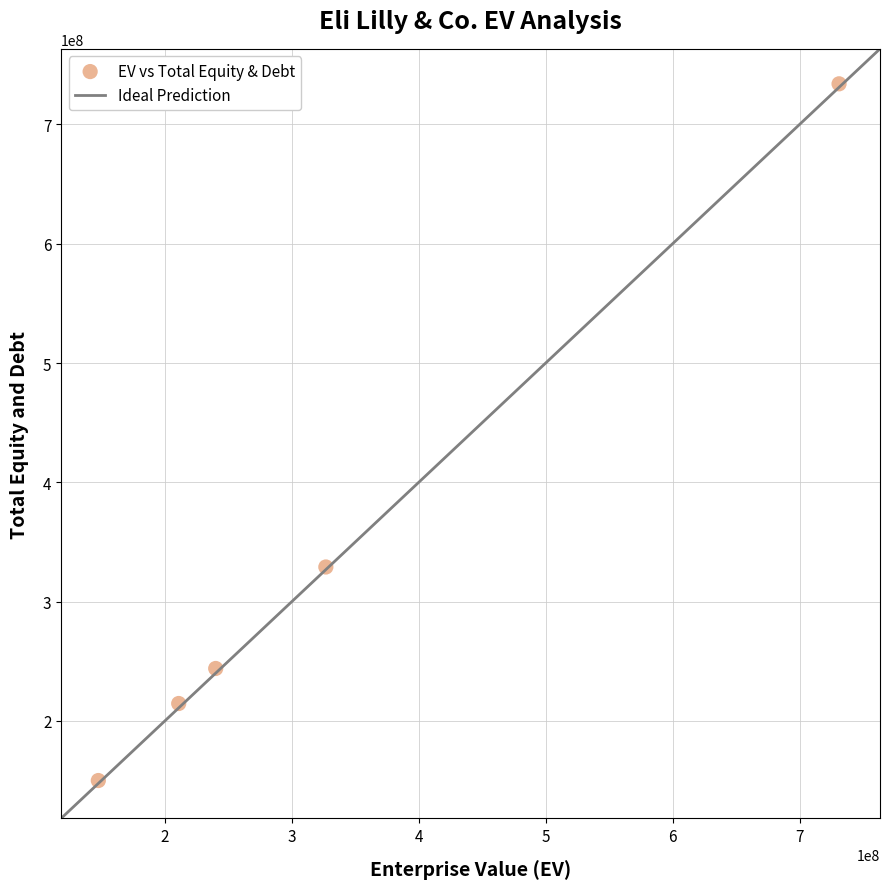

What is the range of X values (max minus min)?

583468360